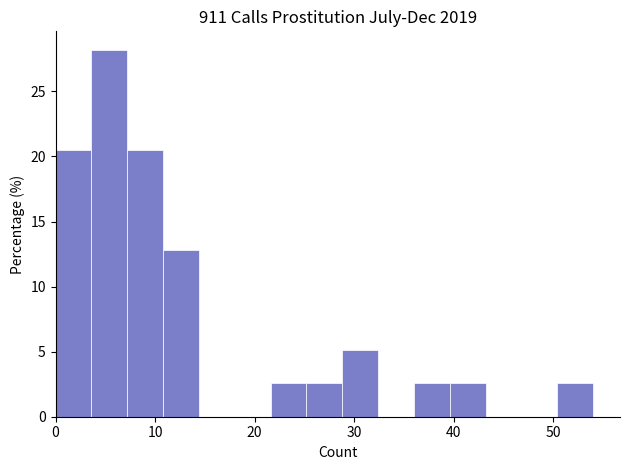

Read against the x-axis, roughly where is the centre of the tallest bar?

5